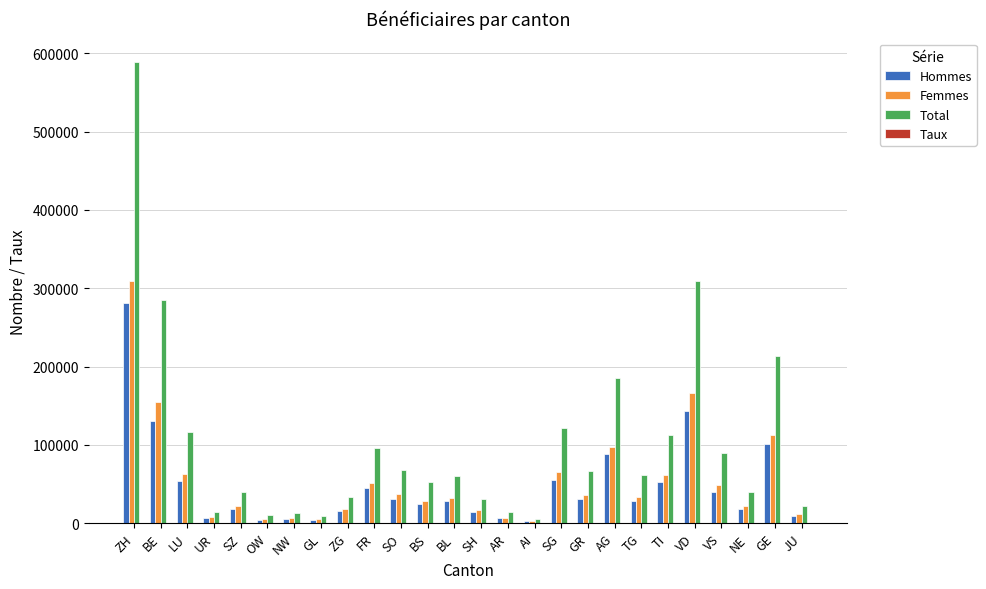

What is the maximum value for Total?

589402.0